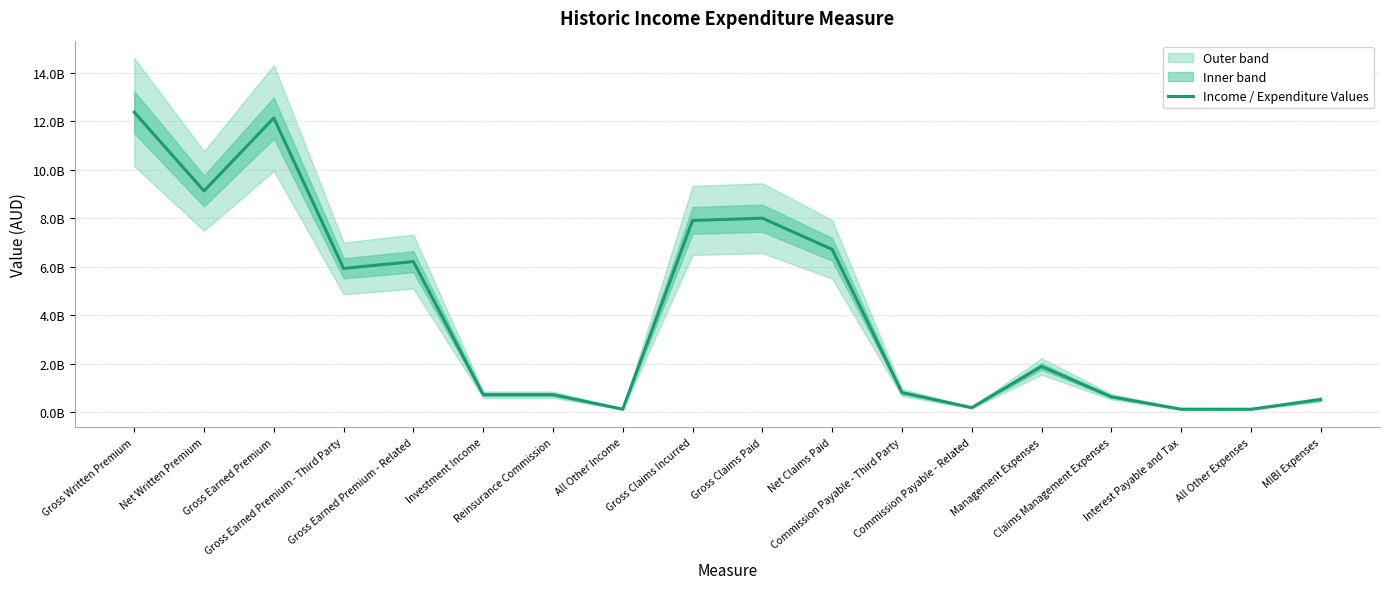

What is the maximum value shown in the chart?

12375746744.1